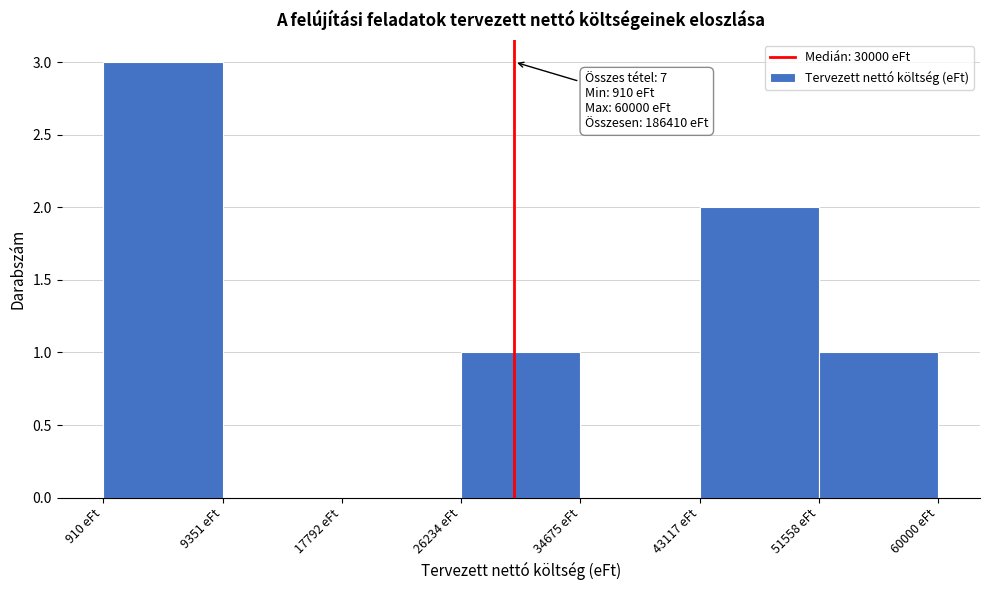

Over which range of the x-axis is the bar tallest?

1000 to 9000